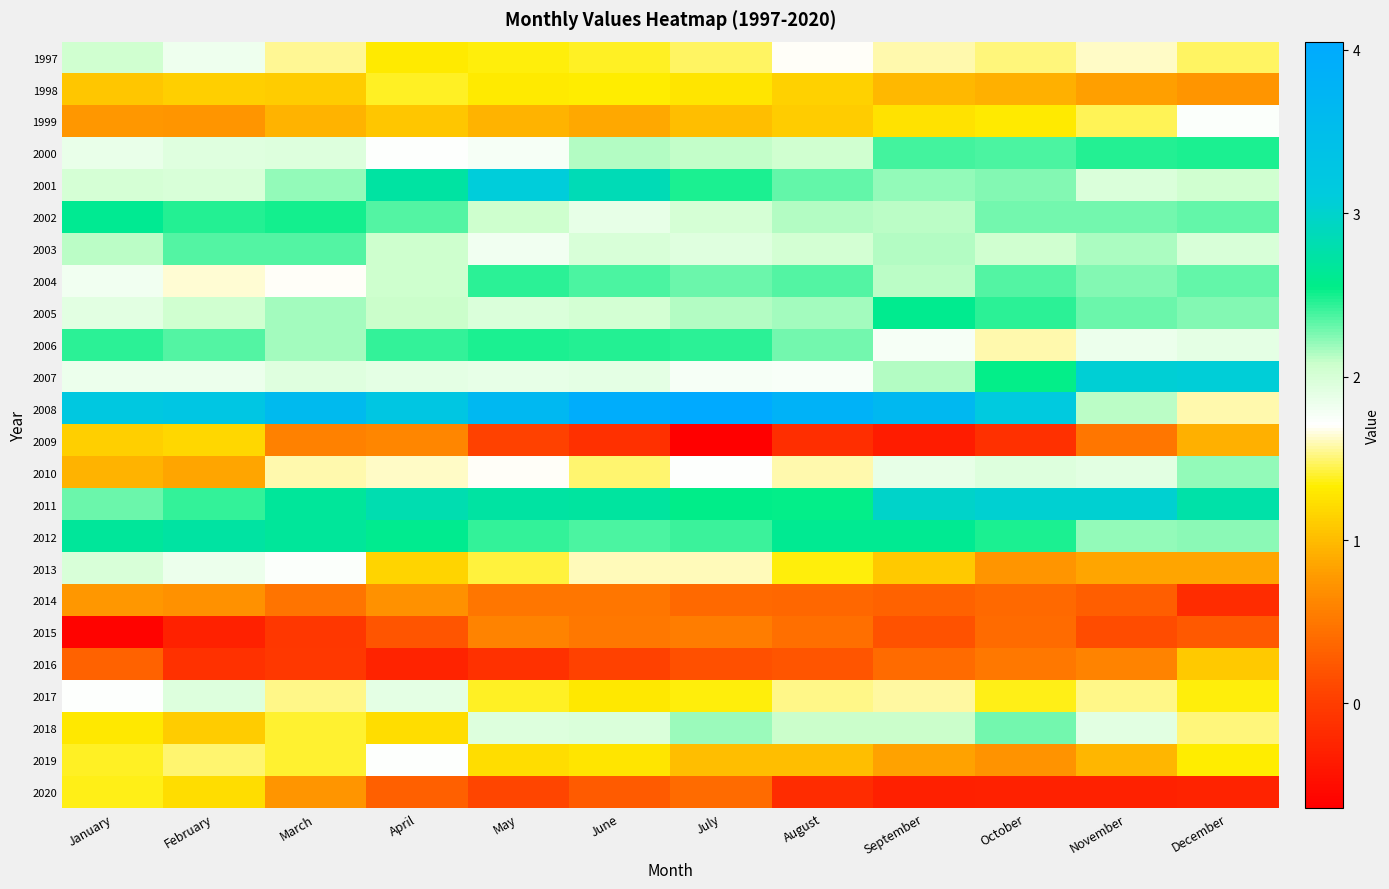

Reading right to left, extract all data points from this chart.

1997: December=1.5	November=1.6	October=1.5	September=1.6	August=1.7	July=1.5	June=1.4	May=1.4	April=1.3	March=1.6	February=1.8	January=2.0
1998: December=0.8	November=0.8	October=0.9	September=1.0	August=1.1	July=1.3	June=1.3	May=1.3	April=1.4	March=1.1	February=1.1	January=1.1
1999: December=1.7	November=1.4	October=1.3	September=1.2	August=1.1	July=1.0	June=0.9	May=0.9	April=1.1	March=0.9	February=0.7	January=0.8
2000: December=2.5	November=2.5	October=2.4	September=2.4	August=2.0	July=2.1	June=2.1	May=1.8	April=1.7	March=2.0	February=1.9	January=1.9
2001: December=2.0	November=2.0	October=2.2	September=2.2	August=2.3	July=2.5	June=2.9	May=3.1	April=2.7	March=2.2	February=2.0	January=2.0
2002: December=2.3	November=2.3	October=2.3	September=2.1	August=2.1	July=2.0	June=1.9	May=2.1	April=2.4	March=2.5	February=2.5	January=2.6
2003: December=2.0	November=2.2	October=2.0	September=2.1	August=2.0	July=1.9	June=2.0	May=1.8	April=2.1	March=2.4	February=2.4	January=2.1
2004: December=2.3	November=2.2	October=2.4	September=2.1	August=2.4	July=2.3	June=2.4	May=2.5	April=2.1	March=1.7	February=1.6	January=1.8
2005: December=2.2	November=2.3	October=2.5	September=2.6	August=2.2	July=2.1	June=2.0	May=2.0	April=2.1	March=2.2	February=2.0	January=1.9
2006: December=1.9	November=1.9	October=1.6	September=1.8	August=2.3	July=2.4	June=2.5	May=2.5	April=2.4	March=2.2	February=2.4	January=2.4
2007: December=3.1	November=3.1	October=2.5	September=2.1	August=1.8	July=1.8	June=1.9	May=1.9	April=1.9	March=1.9	February=1.9	January=1.8
2008: December=1.6	November=2.1	October=3.2	September=3.6	August=3.8	July=4.0	June=4.0	May=3.7	April=3.3	March=3.6	February=3.3	January=3.2
2009: December=0.9	November=0.5	October=-0.1	September=-0.3	August=-0.2	July=-0.6	June=-0.1	May=0.0	April=0.6	March=0.6	February=1.2	January=1.1
2010: December=2.2	November=1.9	October=1.9	September=1.9	August=1.6	July=1.7	June=1.5	May=1.7	April=1.6	March=1.6	February=0.8	January=0.9
2011: December=2.8	November=3.0	October=3.0	September=3.0	August=2.5	July=2.6	June=2.7	May=2.7	April=2.8	March=2.7	February=2.4	January=2.3
2012: December=2.2	November=2.2	October=2.5	September=2.6	August=2.6	July=2.4	June=2.4	May=2.4	April=2.6	March=2.7	February=2.7	January=2.7
2013: December=0.8	November=0.8	October=0.7	September=1.1	August=1.3	July=1.6	June=1.6	May=1.4	April=1.2	March=1.7	February=1.9	January=2.0
2014: December=-0.2	November=0.3	October=0.4	September=0.3	August=0.4	July=0.4	June=0.5	May=0.5	April=0.7	March=0.5	February=0.7	January=0.8
2015: December=0.2	November=0.1	October=0.4	September=0.2	August=0.4	July=0.5	June=0.5	May=0.6	April=0.2	March=-0.1	February=-0.3	January=-0.6
2016: December=1.1	November=0.6	October=0.5	September=0.4	August=0.2	July=0.2	June=0.1	May=-0.1	April=-0.3	March=-0.0	February=-0.1	January=0.3
2017: December=1.3	November=1.5	October=1.4	September=1.6	August=1.5	July=1.3	June=1.3	May=1.4	April=1.9	March=1.5	February=1.9	January=1.7
2018: December=1.5	November=1.9	October=2.3	September=2.1	August=2.1	July=2.2	June=2.0	May=1.9	April=1.2	March=1.4	February=1.1	January=1.3
2019: December=1.3	November=1.0	October=0.7	September=0.8	August=1.0	July=1.0	June=1.3	May=1.2	April=1.7	March=1.4	February=1.5	January=1.4
2020: December=-0.3	November=-0.3	October=-0.3	September=-0.3	August=-0.2	July=0.4	June=0.3	May=0.1	April=0.3	March=0.8	February=1.2	January=1.4